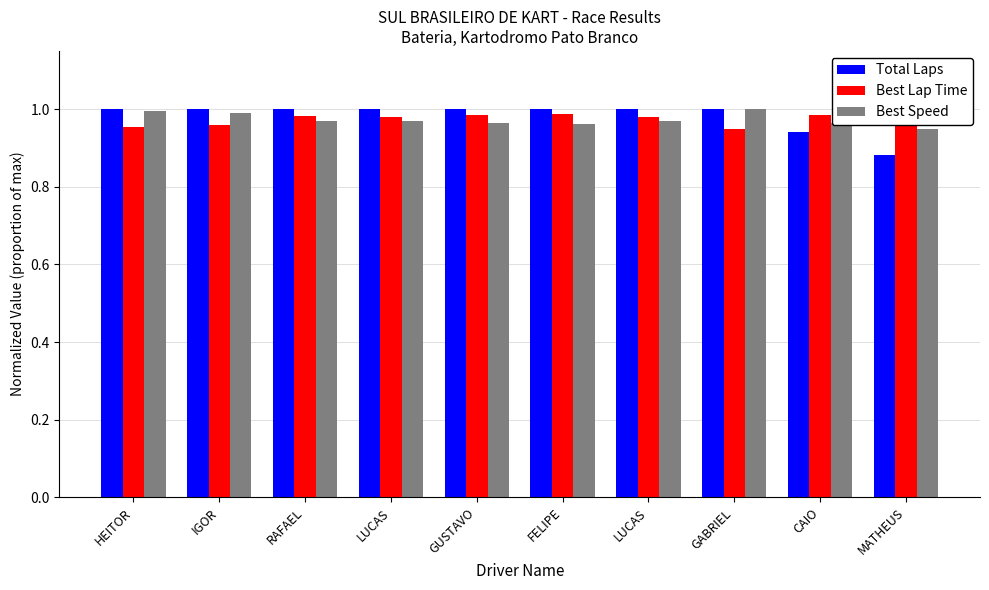

Rank the series by their maximum value, from lowest to highest.

Total Laps, Best Lap Time, Best Speed